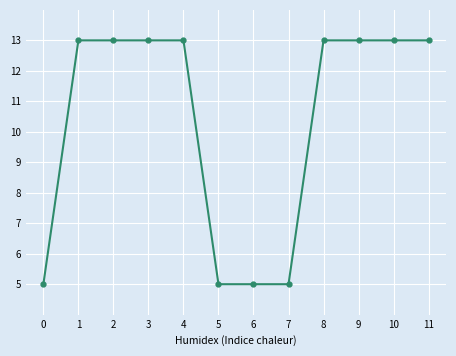

Reading left to right, what are all the values shown in this chart?

0=5.0	1=13.0	2=13.0	3=13.0	4=13.0	5=5.0	6=5.0	7=5.0	8=13.0	9=13.0	10=13.0	11=13.0